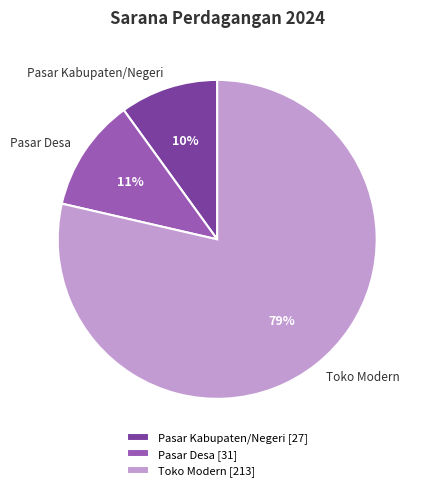

True or false: Pasar Kabupaten/Negeri accounts for 2% of the total.

False